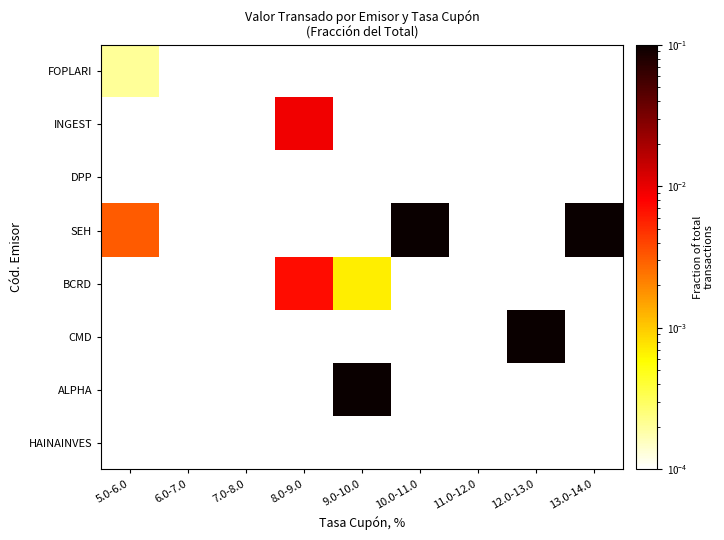

At which category does the chart reach its peak across all series?

13.0-14.0